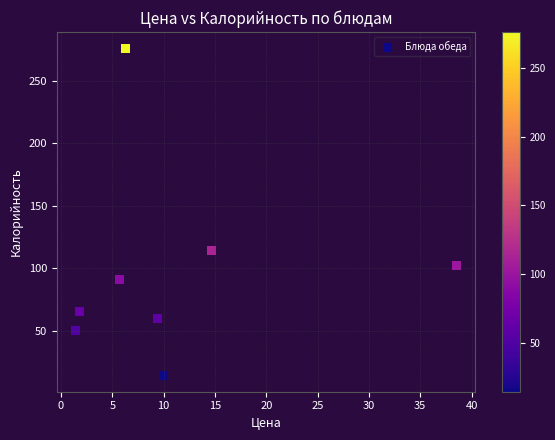

What Y value in the scatter plot is closest to 145?

114.0